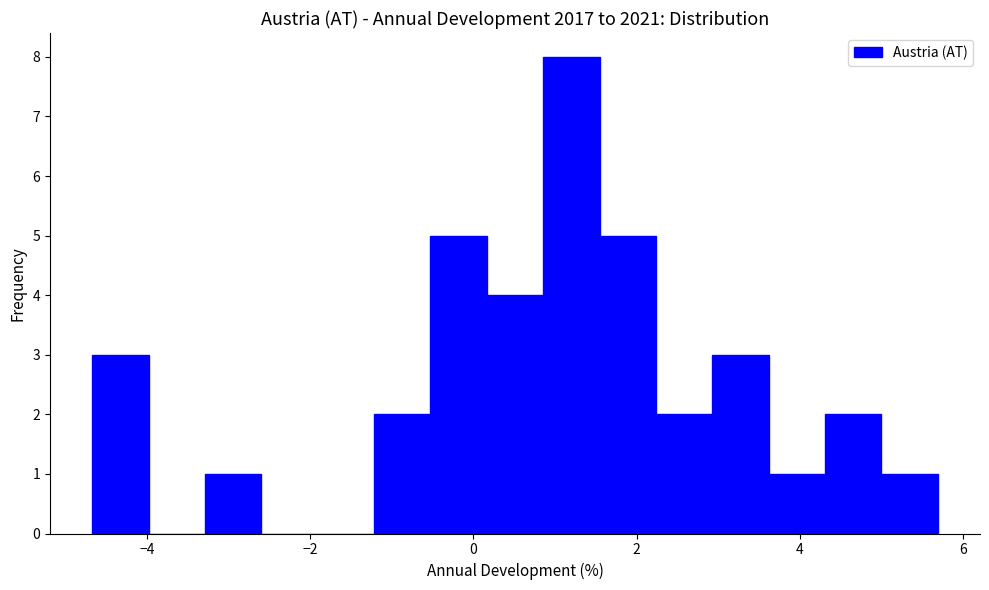

Around what value on the x-axis is the tallest bar? Give the approximate position of its centre, as read against the axis.

1.2